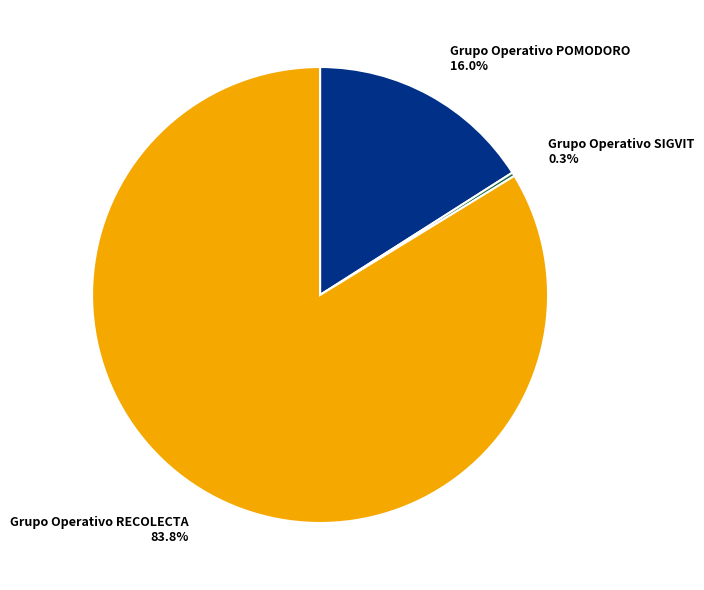

What is the largest slice in the pie chart?

Grupo Operativo RECOLECTA